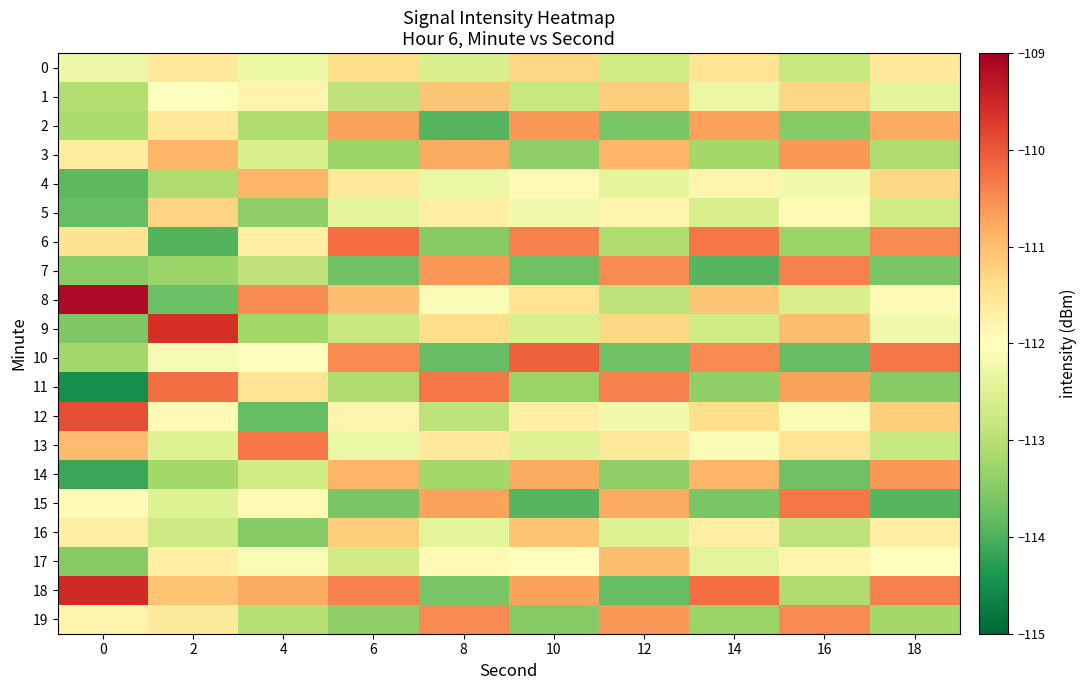

What is the difference between the highest and lowest values at 2?

4.3